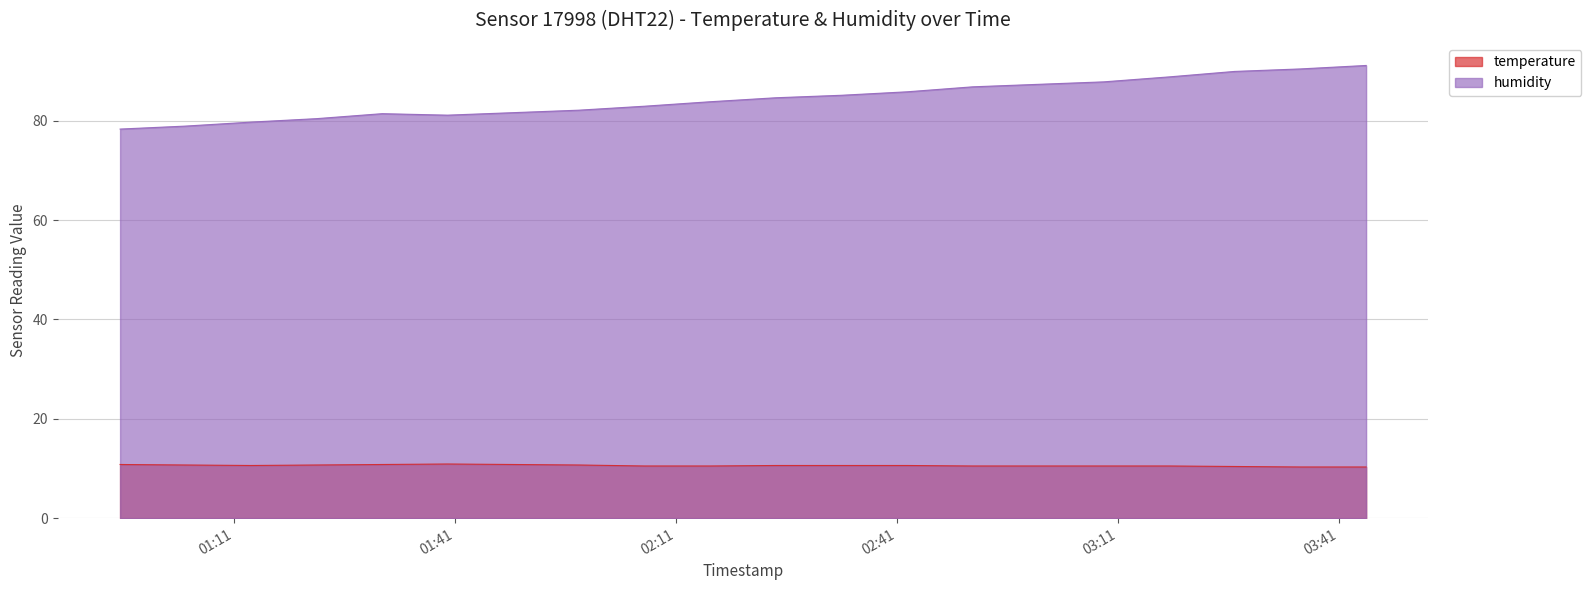

Reading left to right, list all the values displayed in this chart.

temperature: 10.8	10.7	10.6	10.7	10.8	10.9	10.8	10.7	10.5	10.5	10.6	10.6	10.6	10.5	10.5	10.5	10.5	10.4	10.3	10.3
humidity: 78.3	78.9	79.7	80.4	81.4	81.1	81.6	82.1	82.9	83.8	84.6	85.1	85.8	86.8	87.3	87.8	88.8	89.9	90.4	91.1